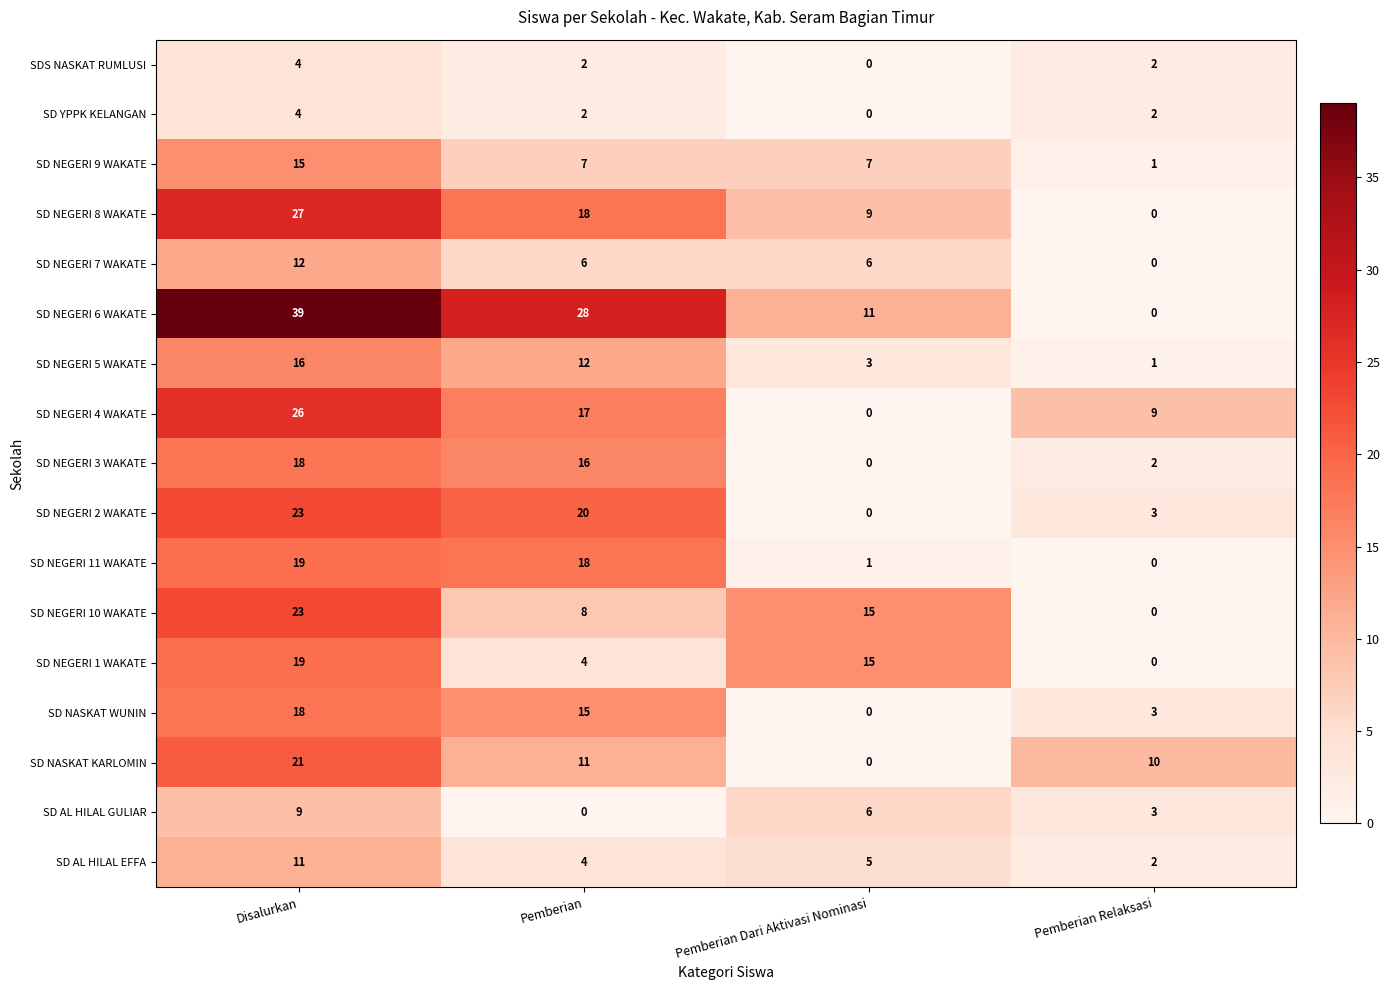

List the labels in order of SD NEGERI 10 WAKATE value, largest first.

Disalurkan, Pemberian Dari Aktivasi Nominasi, Pemberian, Pemberian Relaksasi